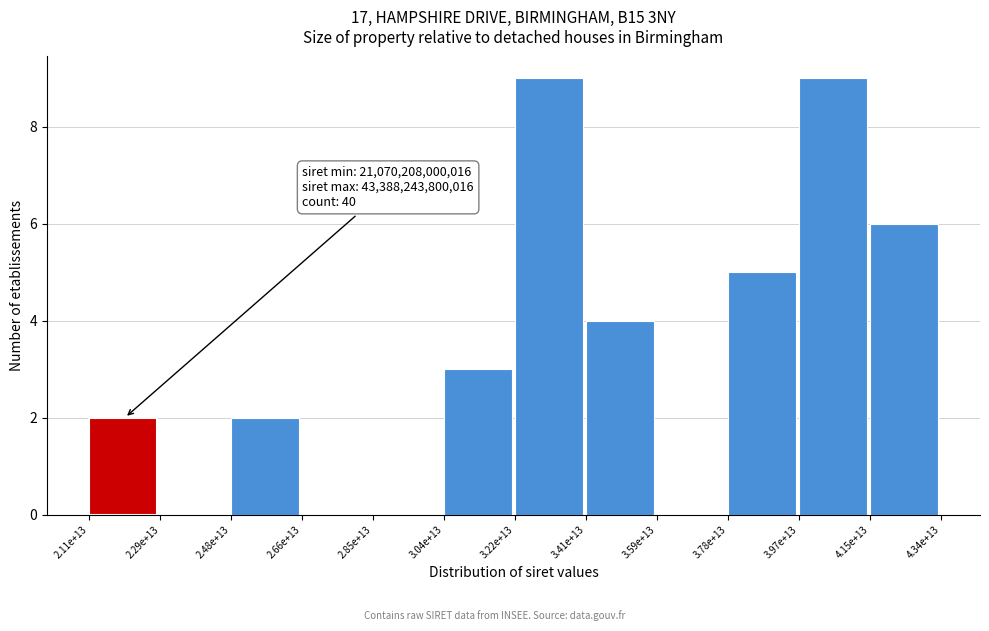

Reading left to right, transcribe all the data shown in this chart.

2.11e+13=2	2.29e+13=0	2.48e+13=2	2.66e+13=0	2.85e+13=0	3.04e+13=3	3.22e+13=9	3.41e+13=4	3.59e+13=0	3.78e+13=5	3.97e+13=9	4.15e+13=6